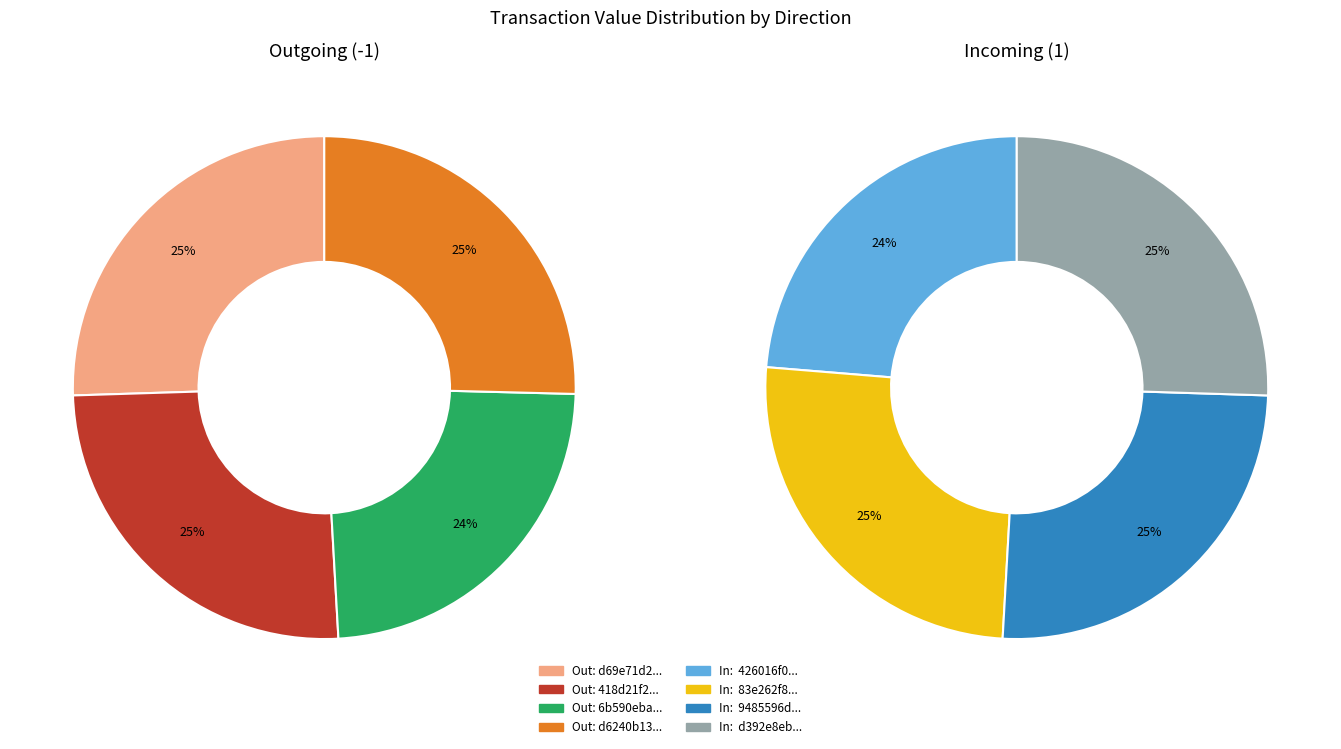

Count the number of slices in the pie.

4